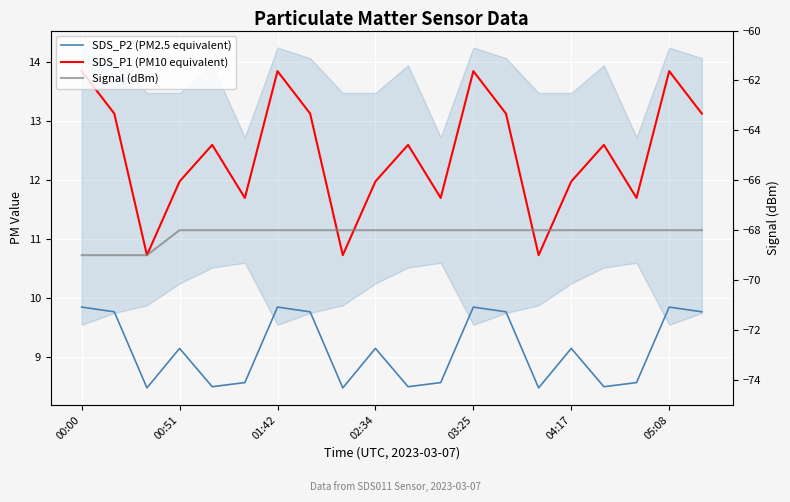

What is the maximum value for SDS_P1 (PM10 equivalent)?

13.8